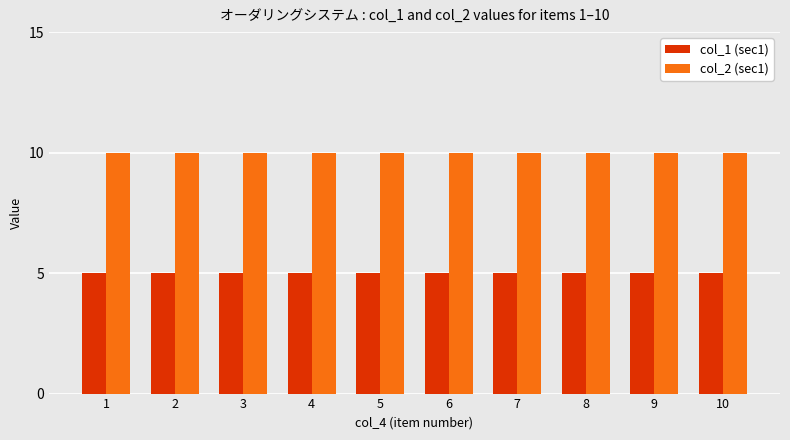

What is the sum of all col_2 (sec1) values?

100